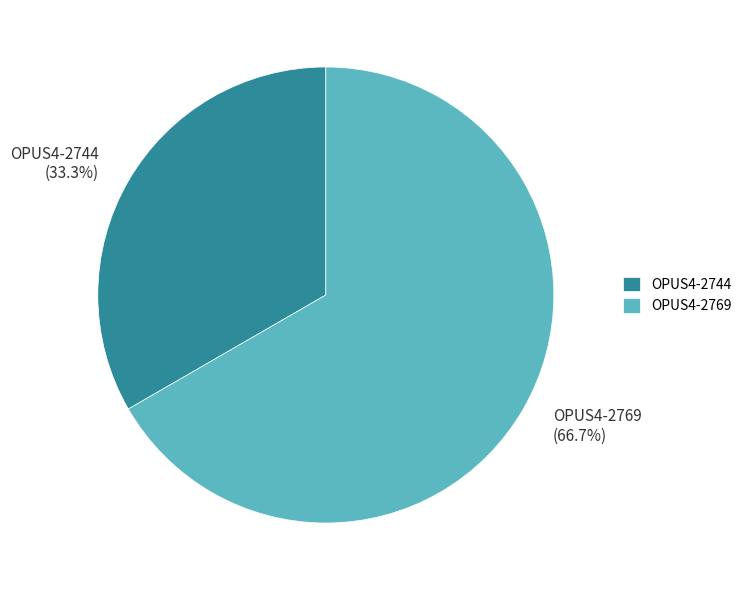

To the nearest percent, what is the combined percentage of OPUS4-2769 and OPUS4-2744?

100%